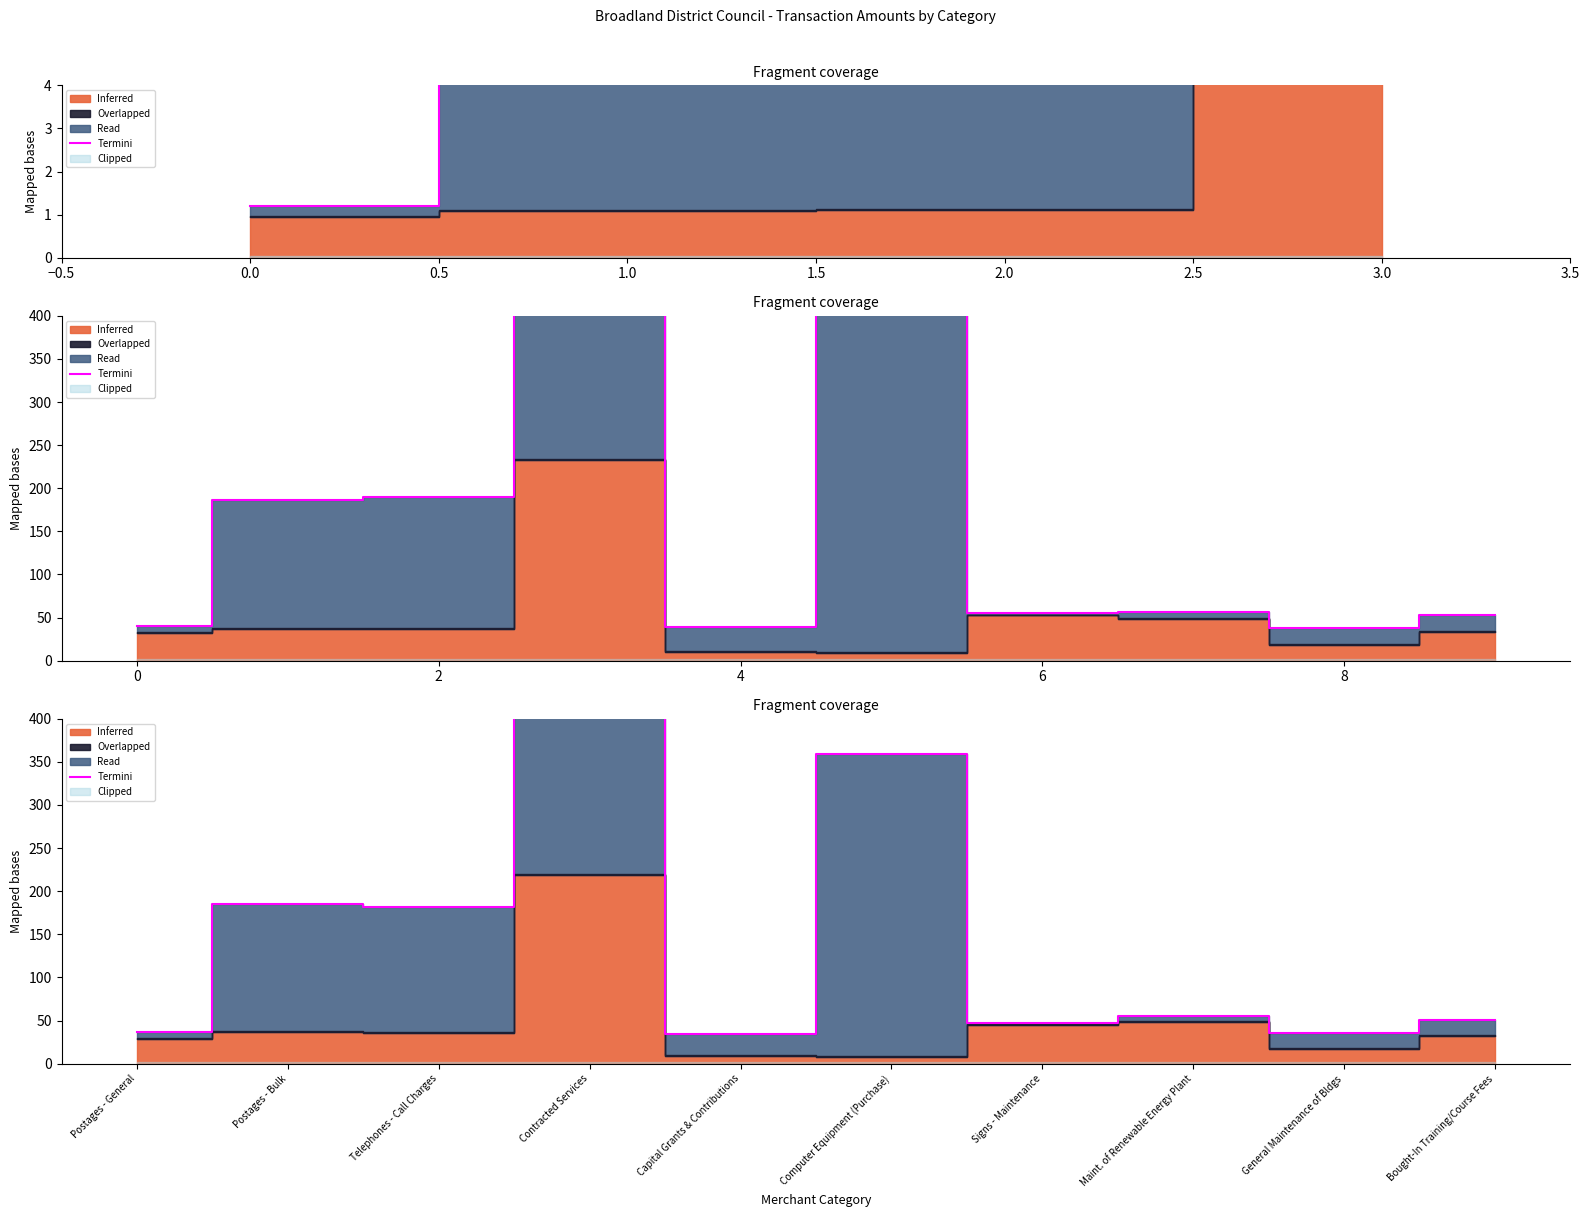

How many points are higher than both their immediate neighbors (excluding endpoints)?

4